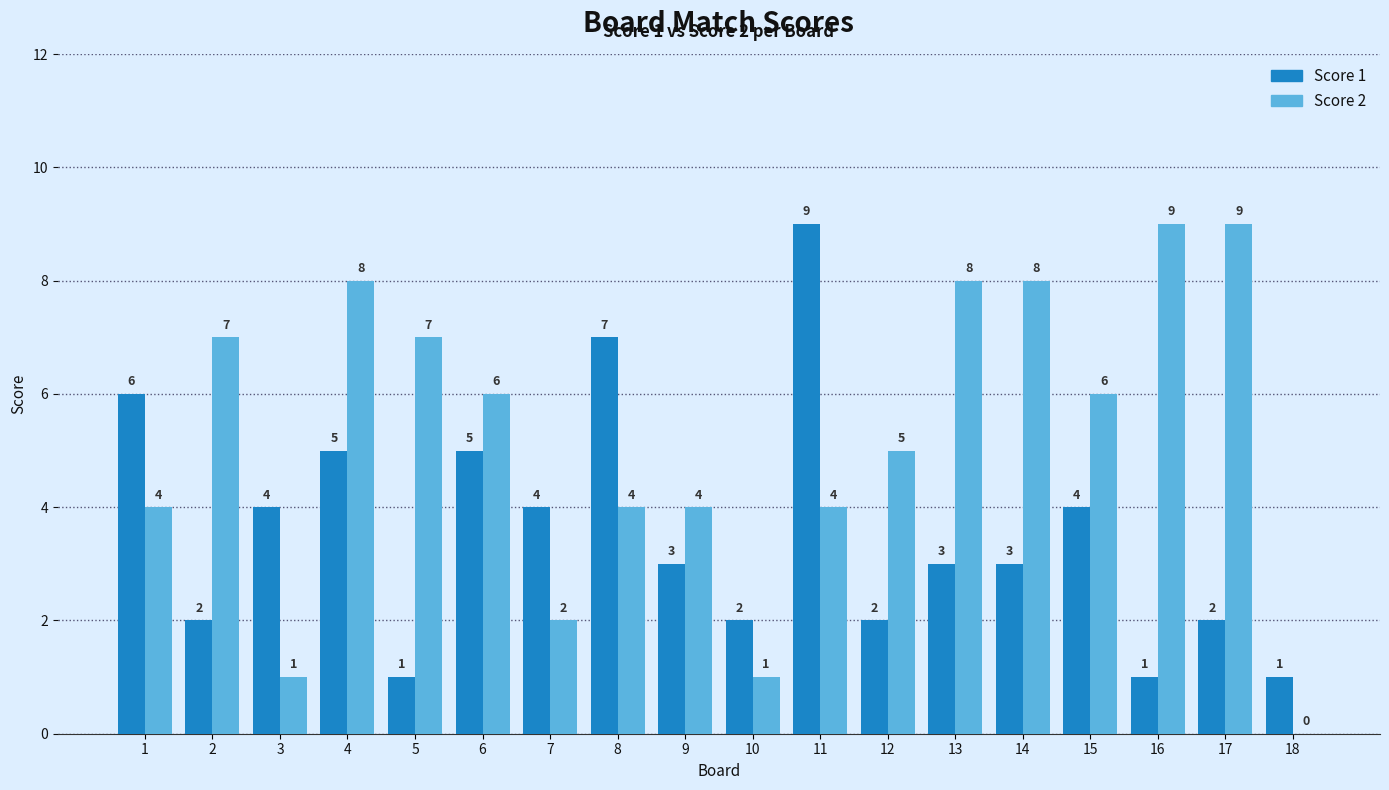

Reading left to right, what are all the values shown in this chart?

Score 1: 1=6	2=2	3=4	4=5	5=1	6=5	7=4	8=7	9=3	10=2	11=9	12=2	13=3	14=3	15=4	16=1	17=2	18=1
Score 2: 1=4	2=7	3=1	4=8	5=7	6=6	7=2	8=4	9=4	10=1	11=4	12=5	13=8	14=8	15=6	16=9	17=9	18=0